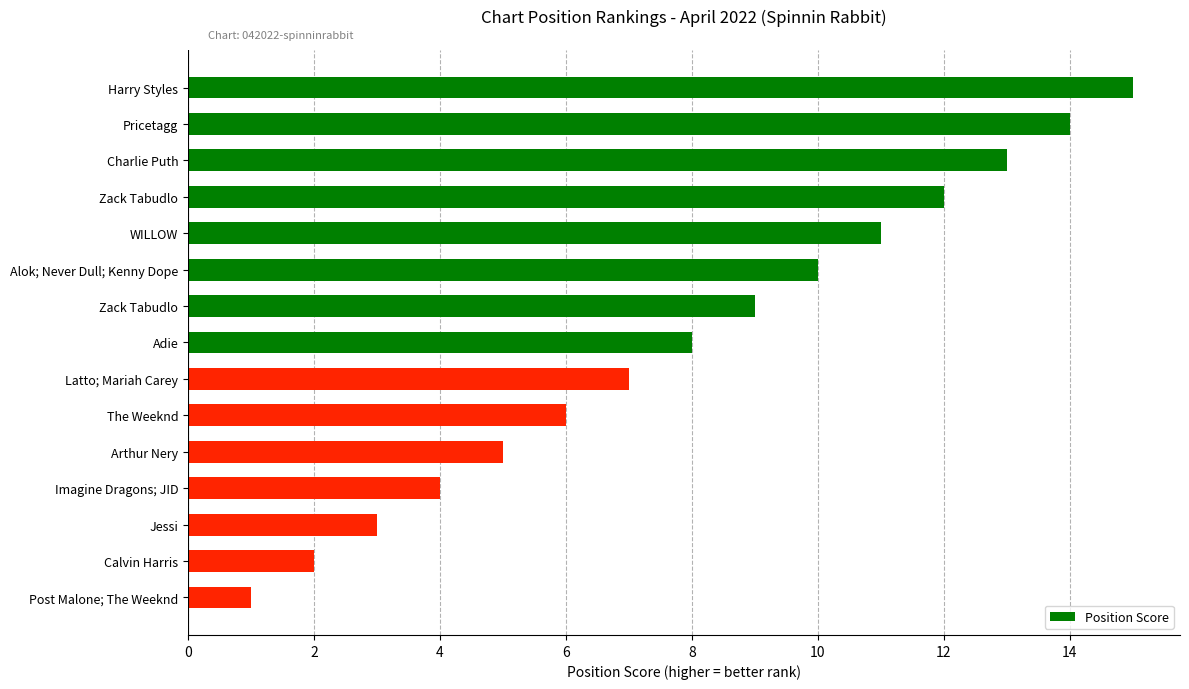

Does the chart contain any negative values?

No